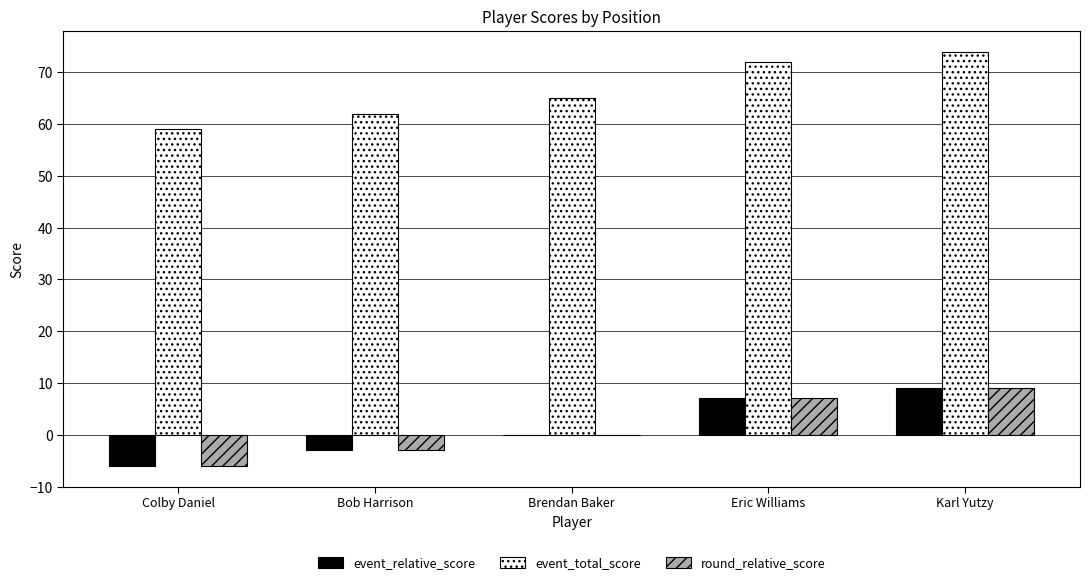

Reading left to right, extract all data points from this chart.

event_relative_score: -6	-3	0	7	9
event_total_score: 59	62	65	72	74
round_relative_score: -6	-3	0	7	9